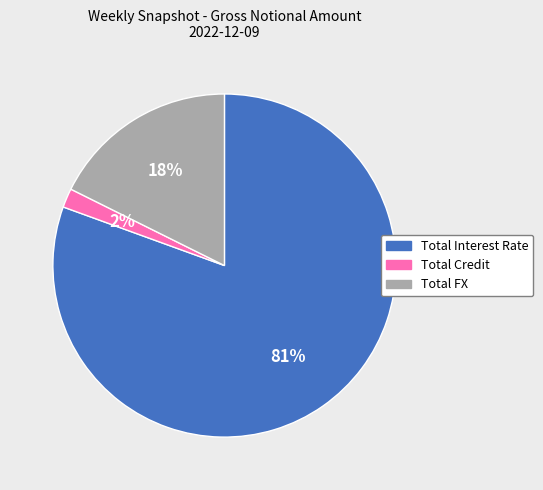

Count the number of slices in the pie.

3